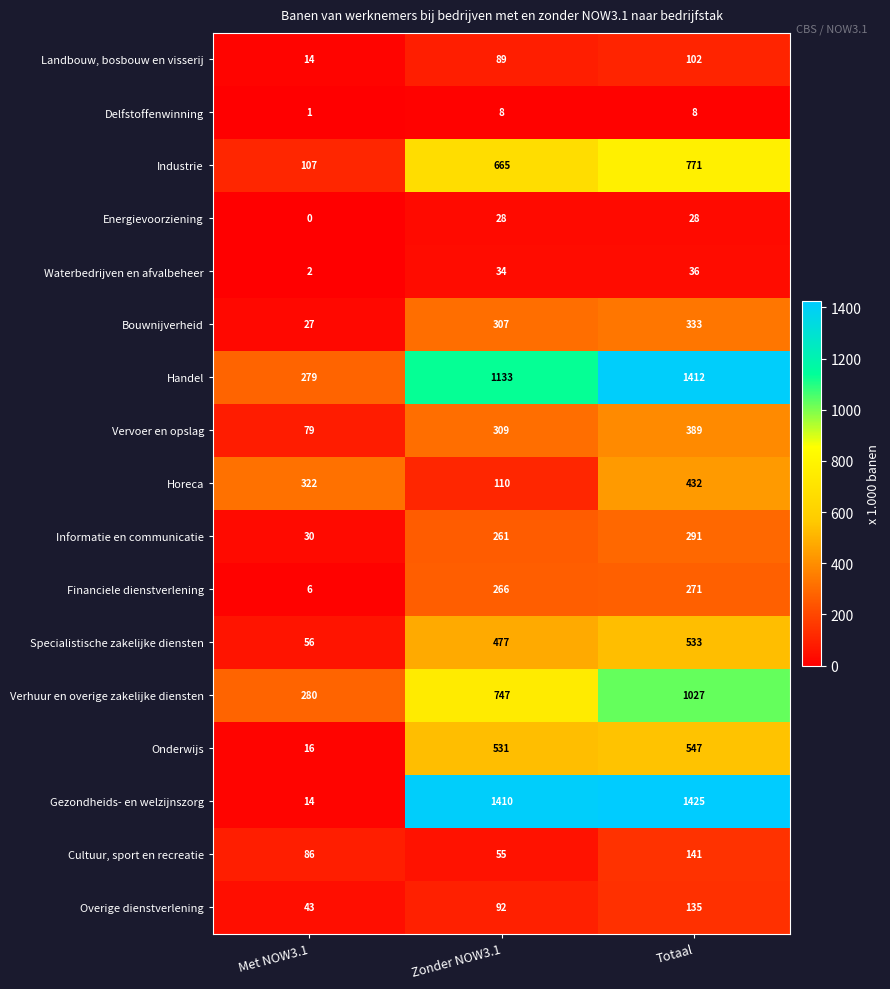

Rank the series at Zonder NOW3.1 from lowest to highest value.

Delfstoffenwinning, Energievoorziening, Waterbedrijven en afvalbeheer, Cultuur, sport en recreatie, Landbouw, bosbouw en visserij, Overige dienstverlening, Horeca, Informatie en communicatie, Financiele dienstverlening, Bouwnijverheid, Vervoer en opslag, Specialistische zakelijke diensten, Onderwijs, Industrie, Verhuur en overige zakelijke diensten, Handel, Gezondheids- en welzijnszorg